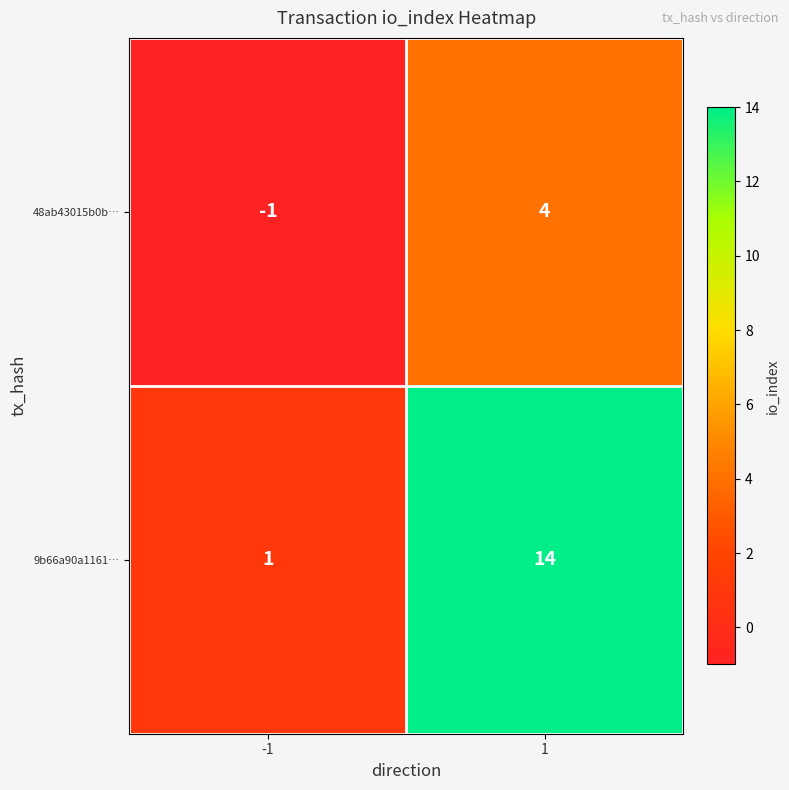

What is the difference between the 9b66a90a1161… values at 1 and -1?

13